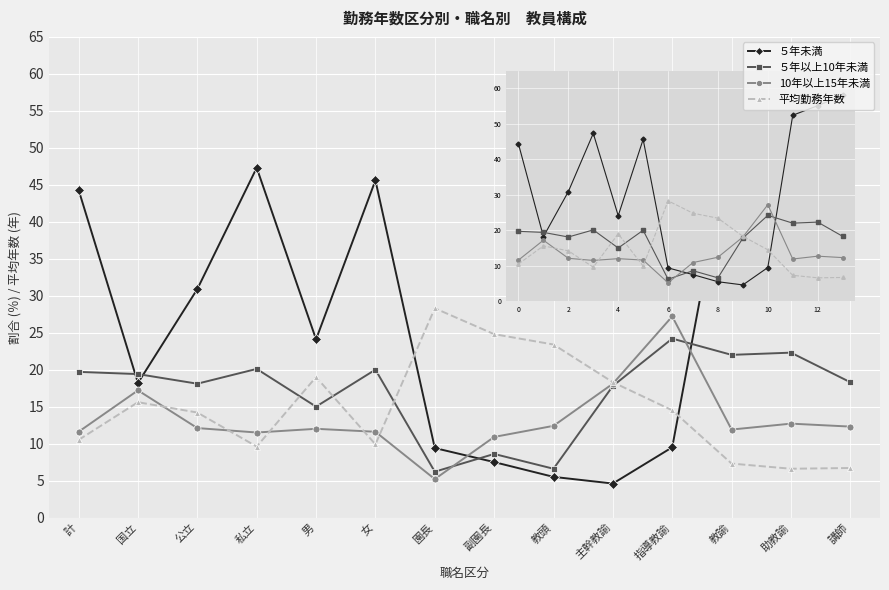

Which category has the highest value across all series?

講師